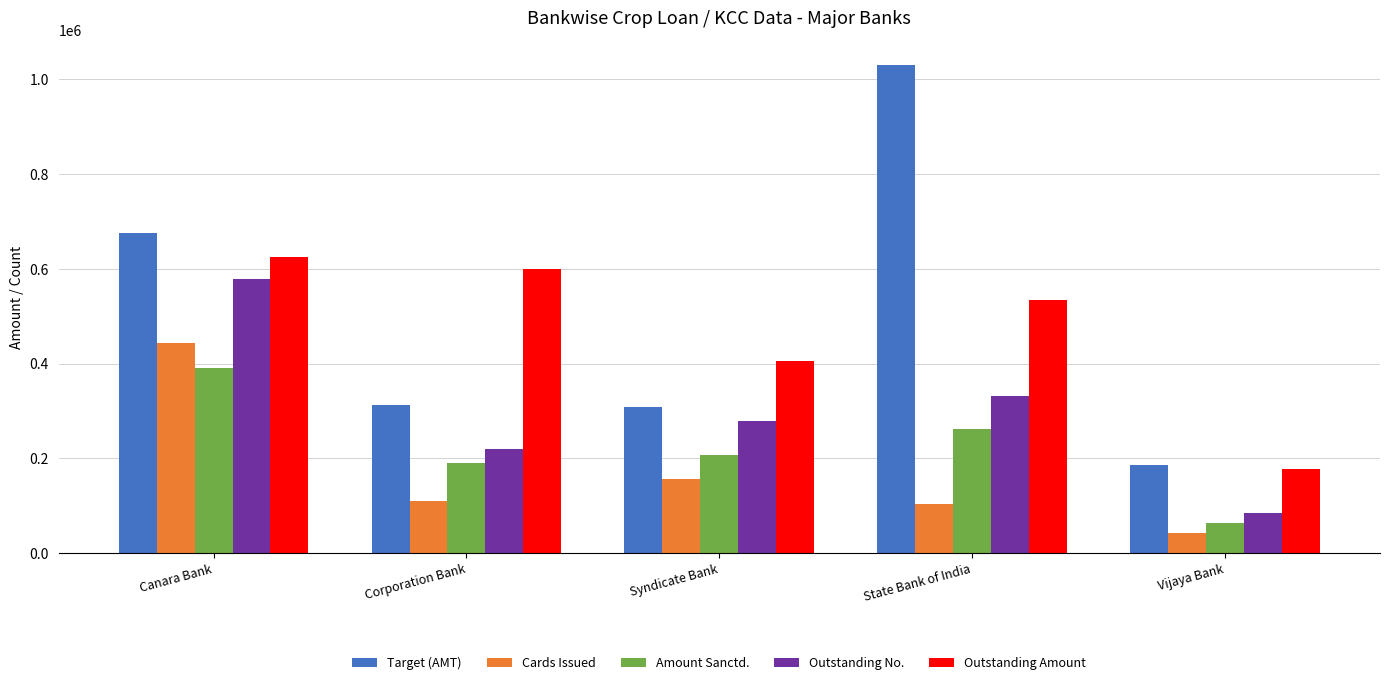

Read the Outstanding Amount value at Syndicate Bank.

406045.0